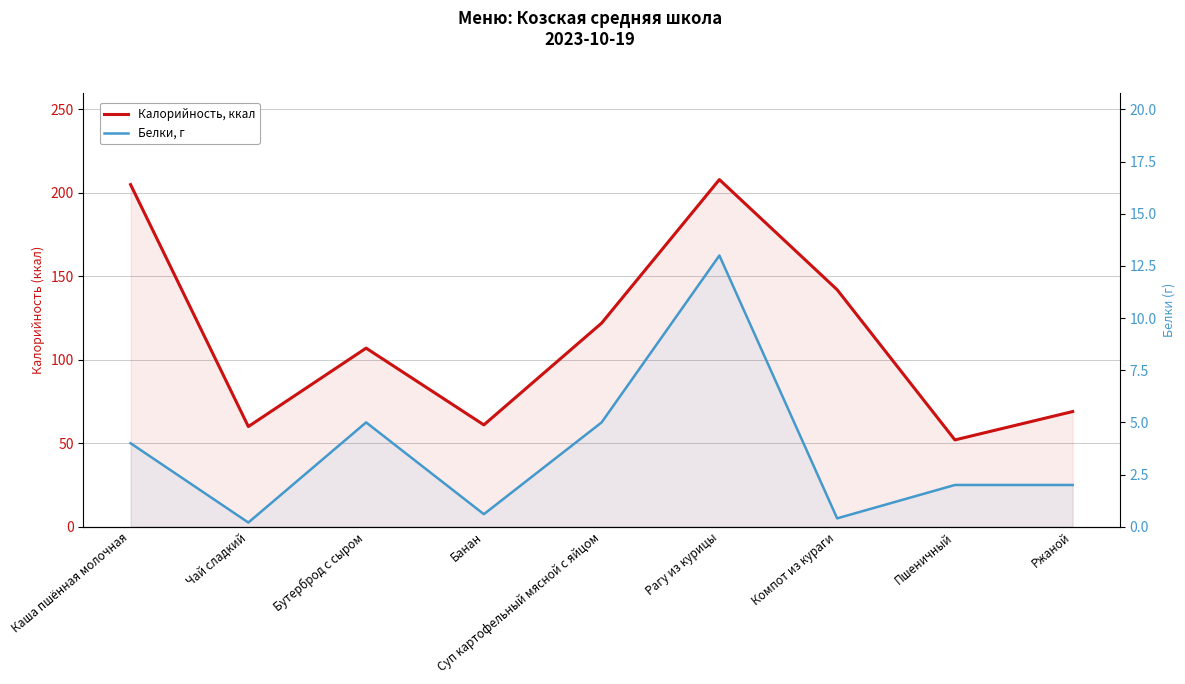

What are all the series names shown in the legend?

Калорийность, ккал, Белки, г